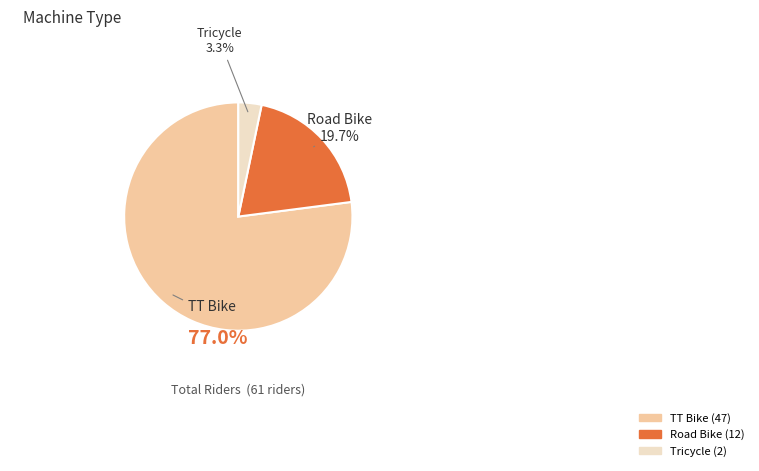

To the nearest percent, what is the combined percentage of Tricycle and Road Bike?

23%